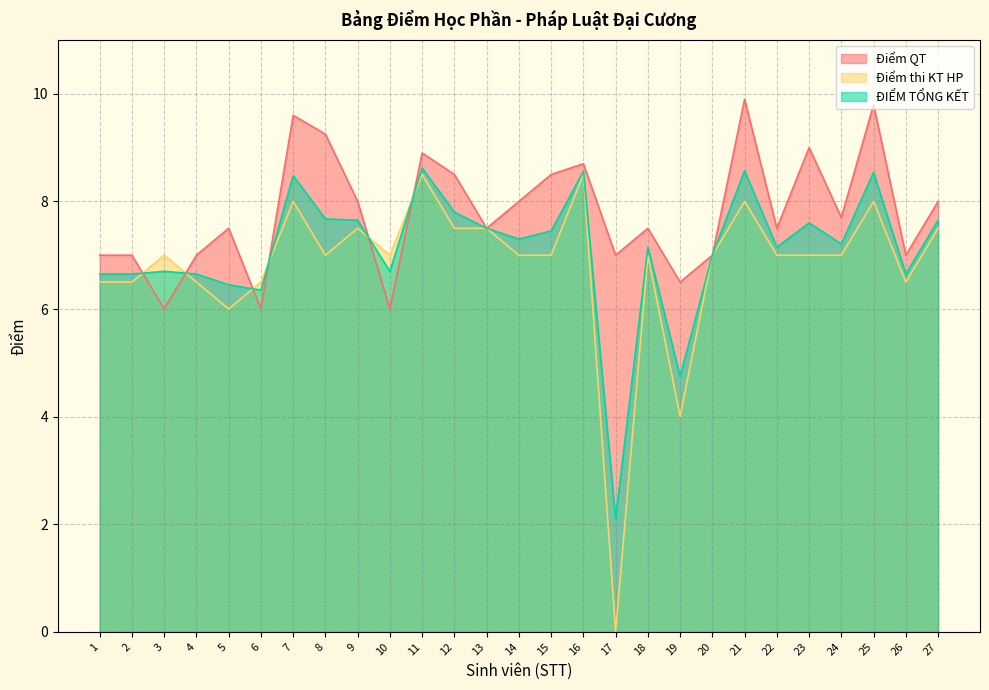

Is the value of ĐIỂM TỔNG KẾT at 25 greater than the value of Điểm thi KT HP at 23?

Yes